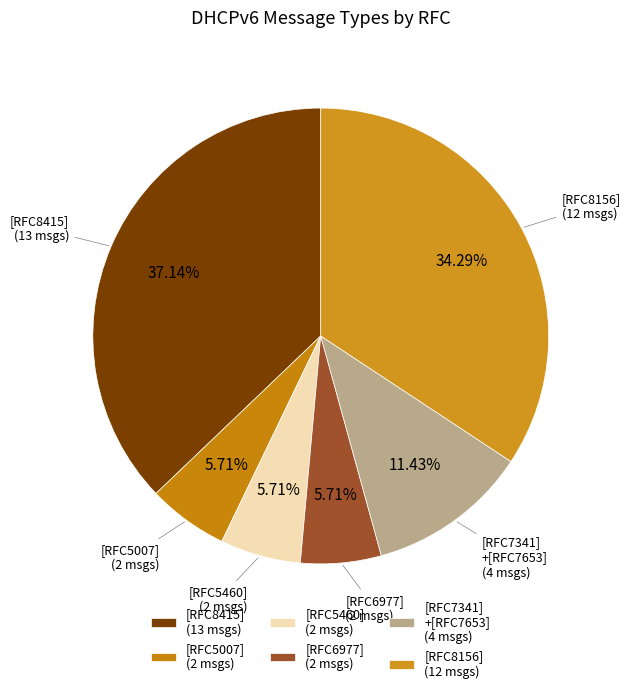

How many slices are in this pie chart?

6